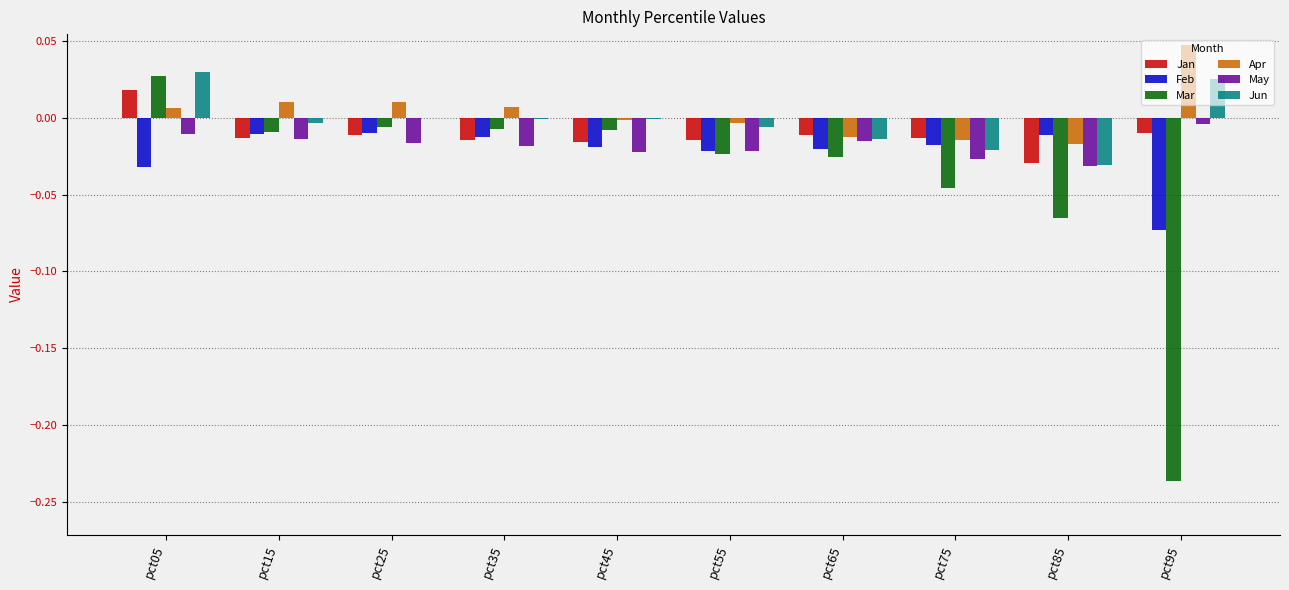

Which series has the largest range (max minus min)?

Mar